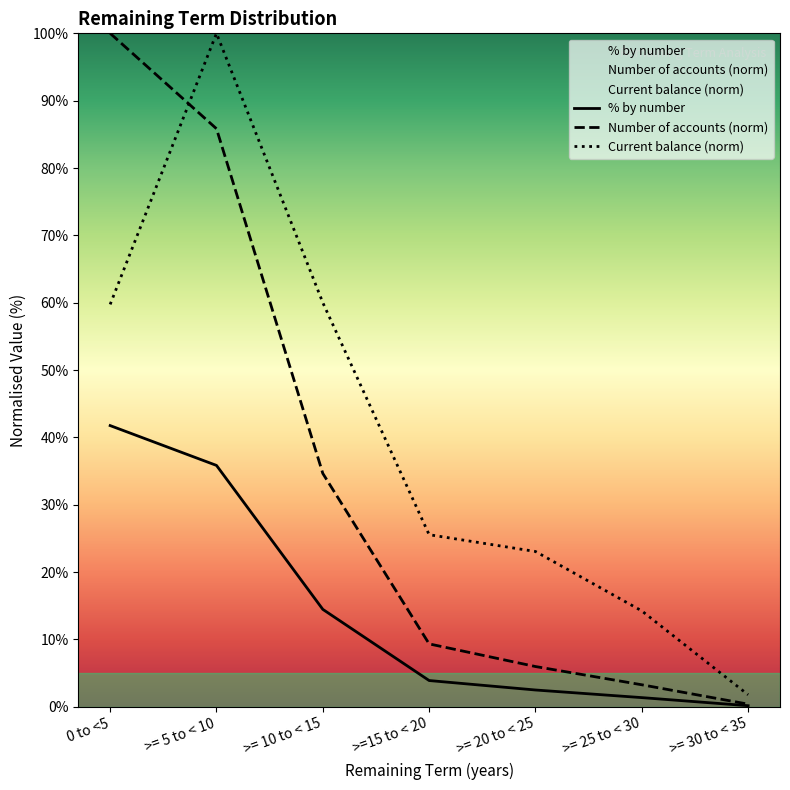

How many values in the Current balance (norm) series are below 25?

3